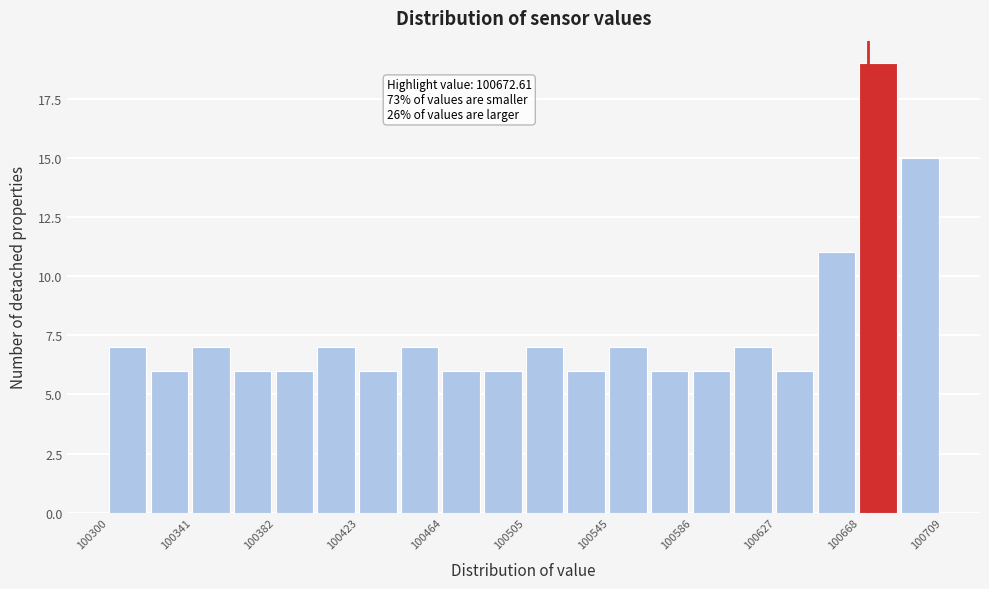

Which range on the x-axis has the tallest bar?

100670 to 100690